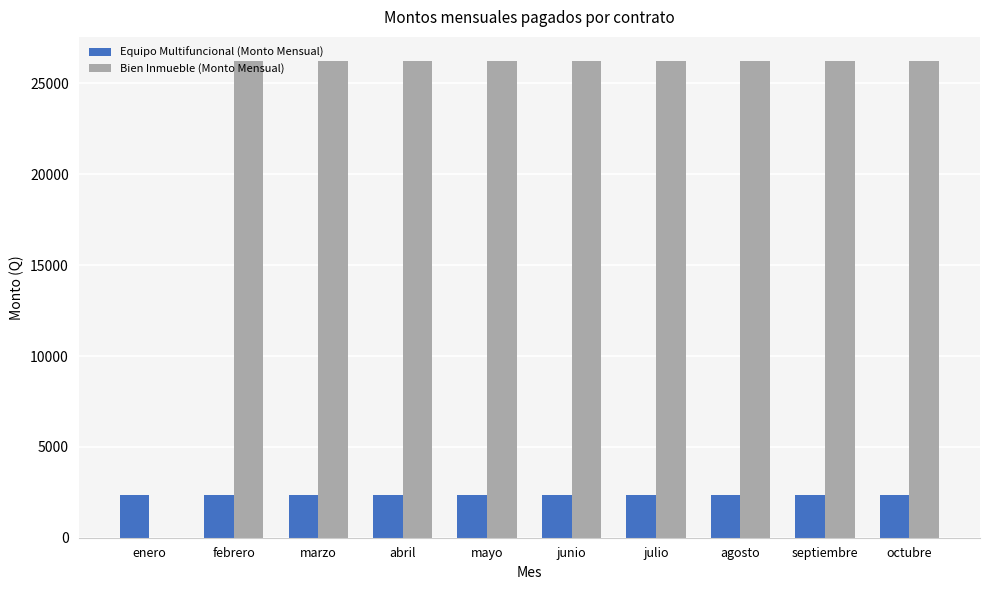

Between enero and marzo, which series saw the biggest shift?

Bien Inmueble (Monto Mensual)